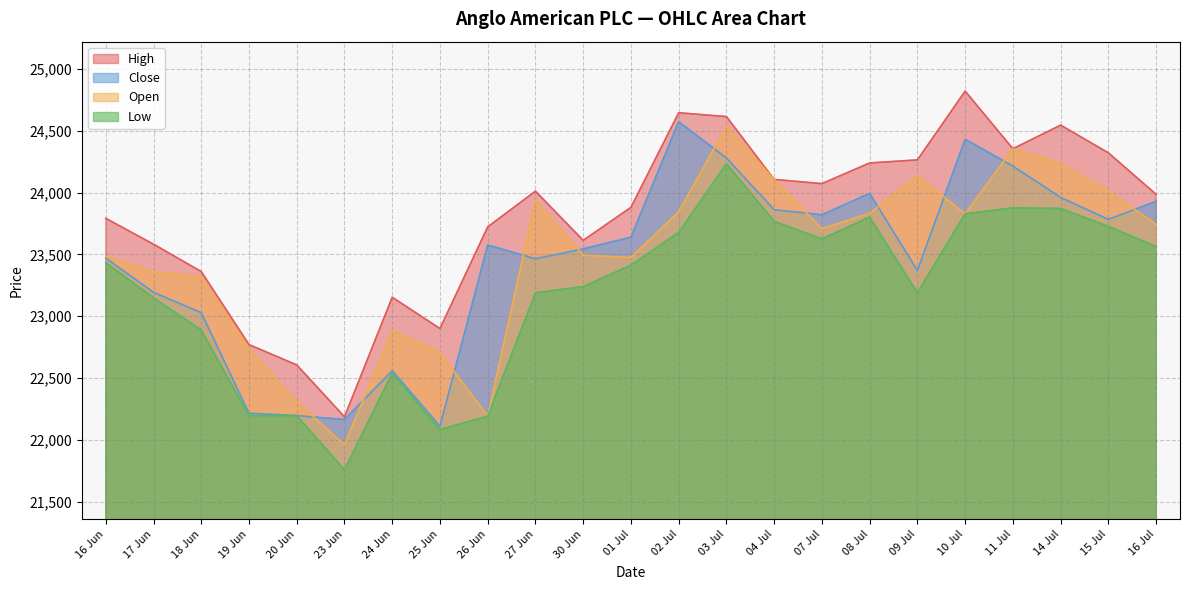

At which label does Low first exceed 23413?

16 Jun